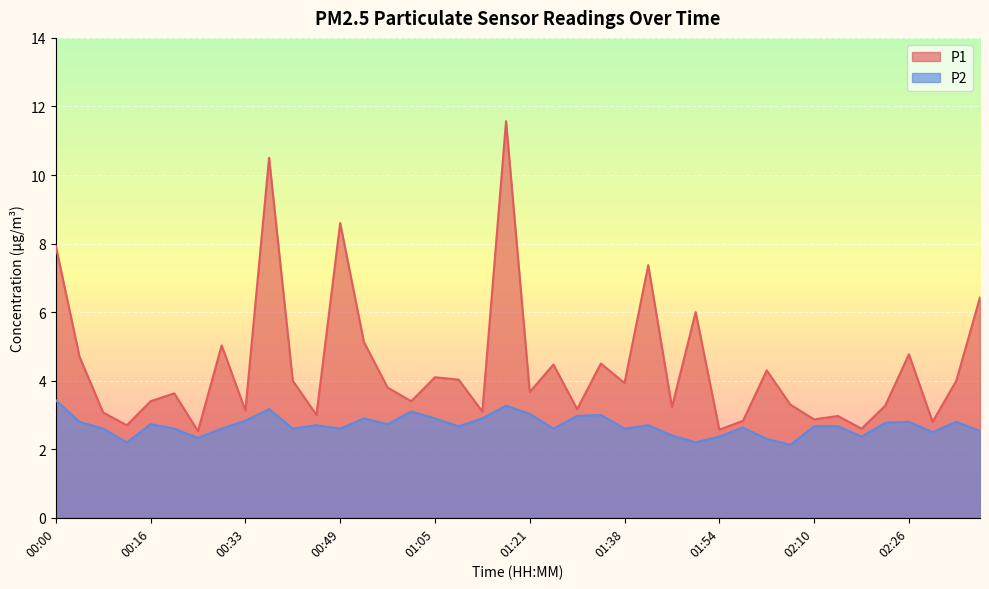

Read the P2 value at 00:57.

2.7